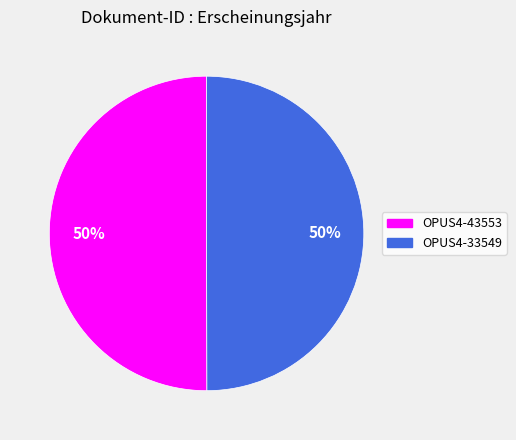

The OPUS4-33549 slice represents 40% of the pie. True or false?

False